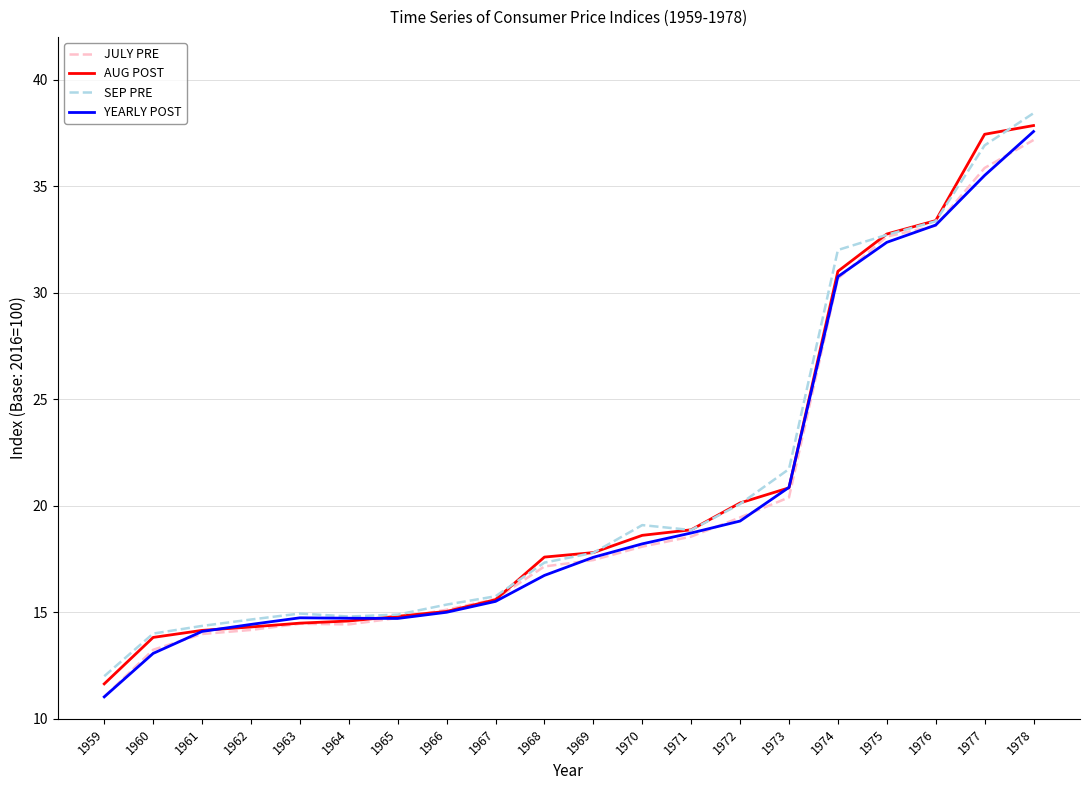

At which label does JULY PRE reach its peak?

1978